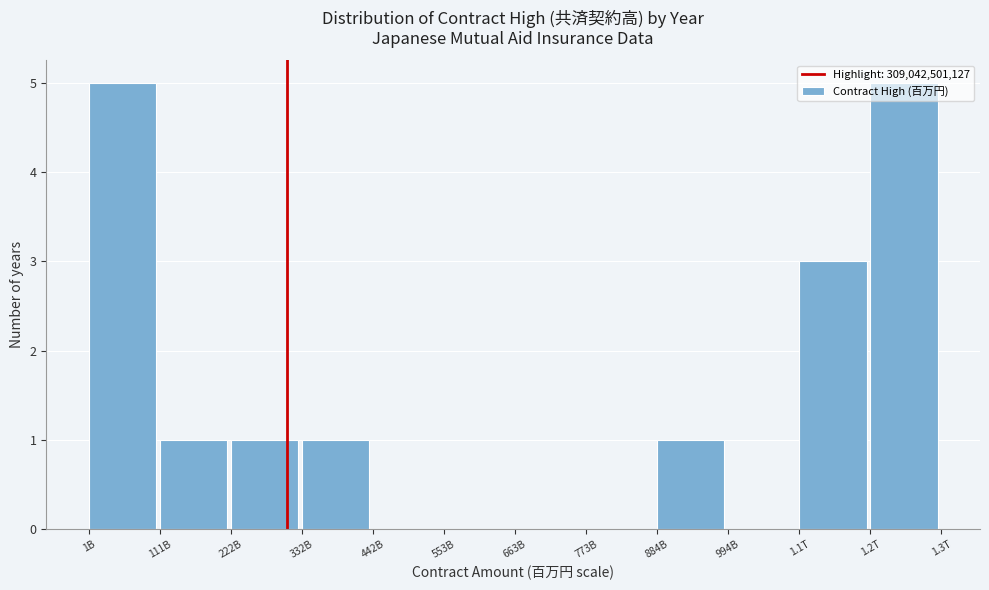

True or false: the data shows 2 at 663B.

False